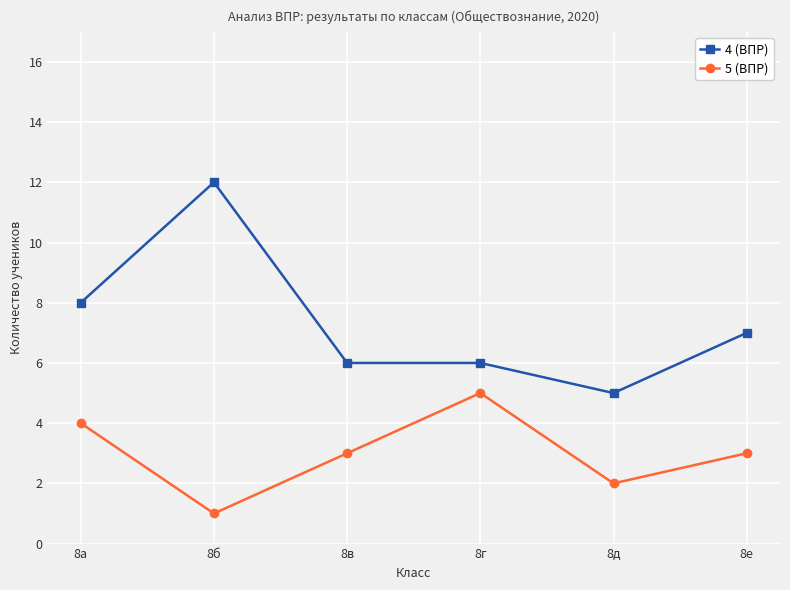

How many lines are shown in the chart?

2